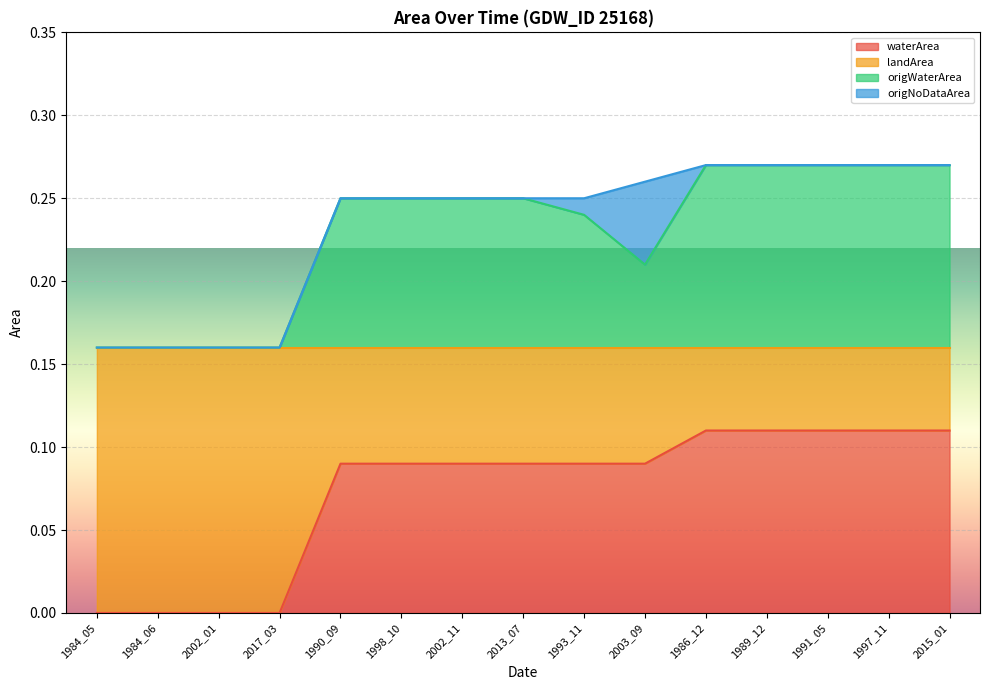

What is the label of the 11th point from the left?

1986_12